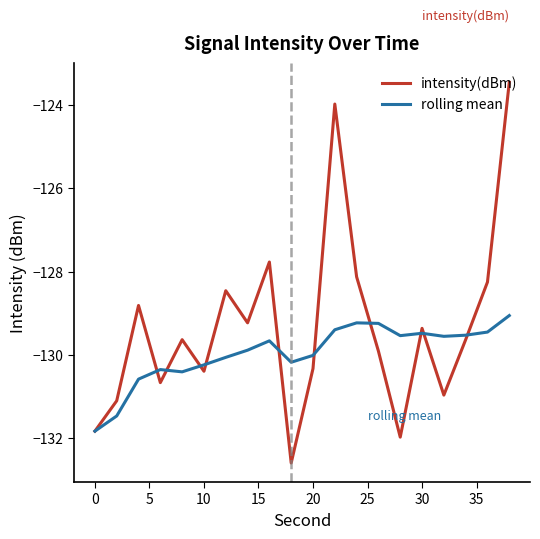

What are all the series names shown in the legend?

intensity(dBm), rolling mean